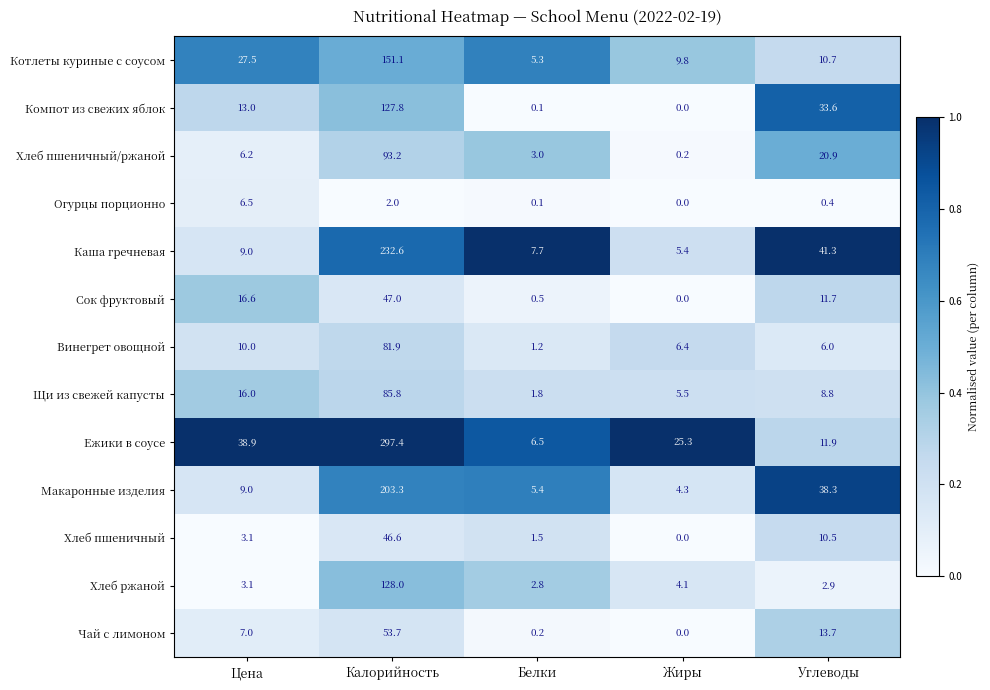

What is the spread (max minus min) of values at Углеводы?

40.9